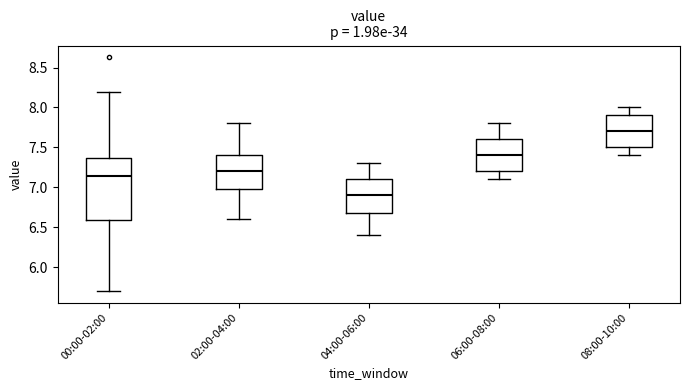

Where does the upper whisker of the box for 00:00-02:00 end on the y-axis? The values are not printed on the chart, so give them approximately, as read against the axis.

8.20